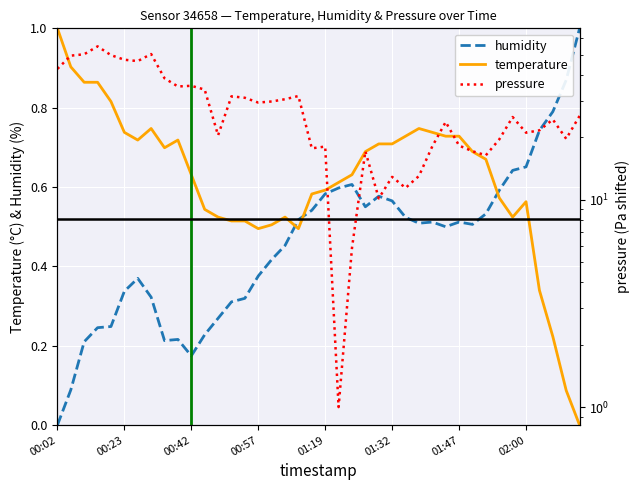

How many lines are shown in the chart?

3